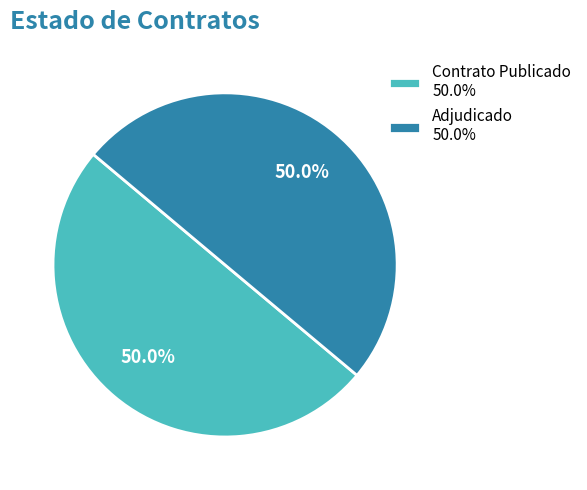

Combined, do Contrato Publicado 50.0% and Adjudicado 50.0% account for over 50%?

Yes